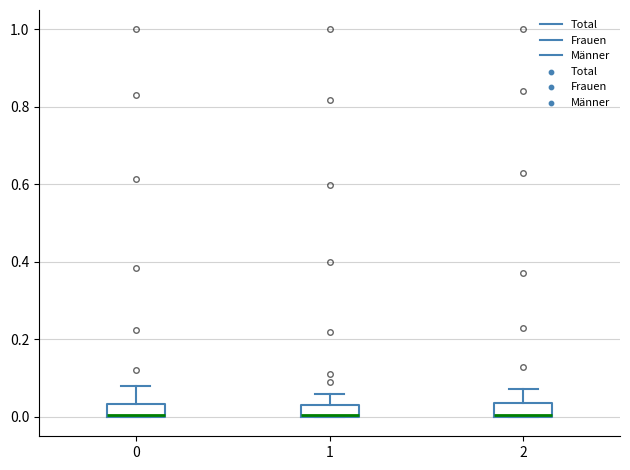

Where is the lower edge of the box at x = 1 on the y-axis? The values are not printed on the chart, so give them approximately, as read against the axis.

0.00